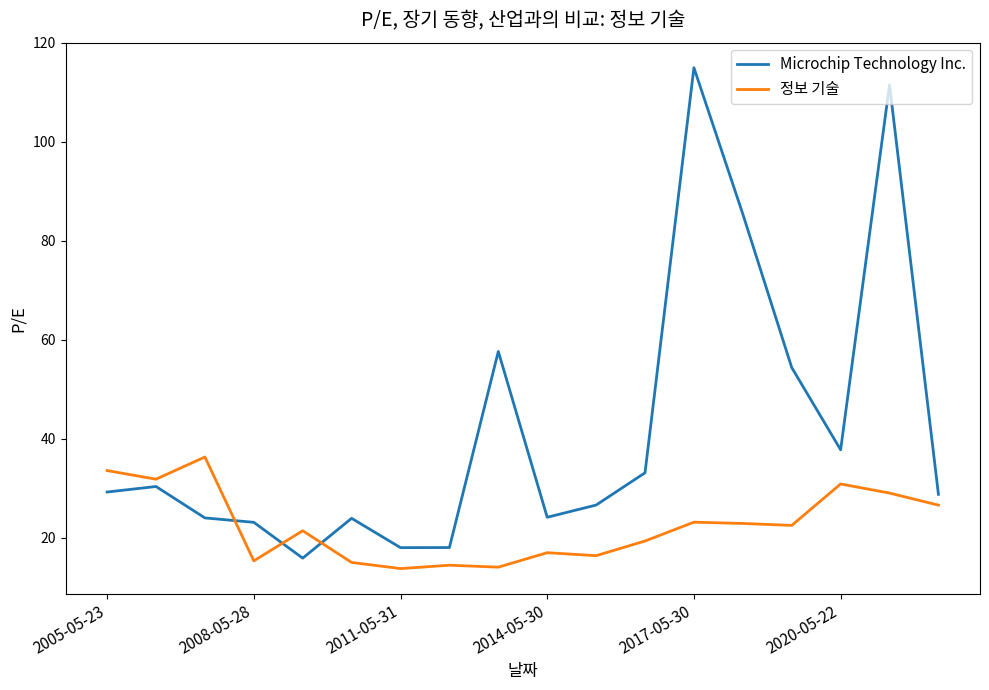

Which series has the largest range (max minus min)?

Microchip Technology Inc.